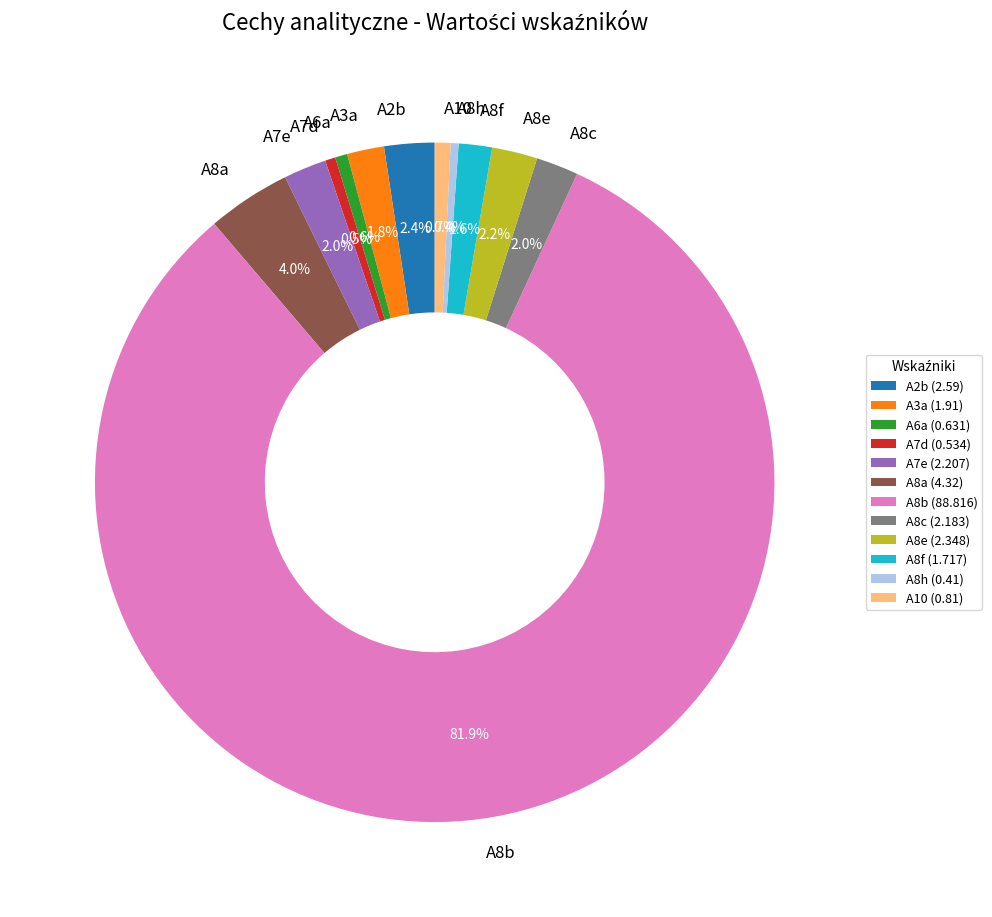

To the nearest percent, what percentage of the pie is A10?

1%